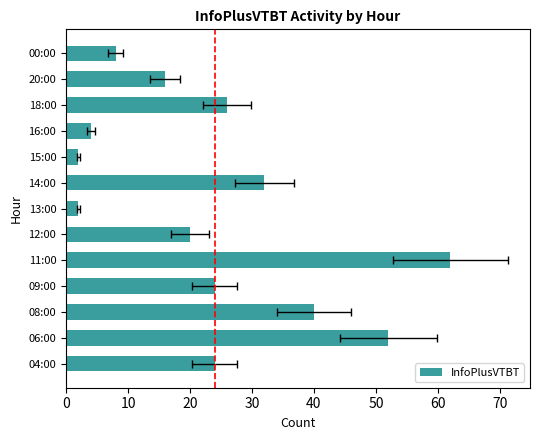

How many distinct data groups are displayed?

1